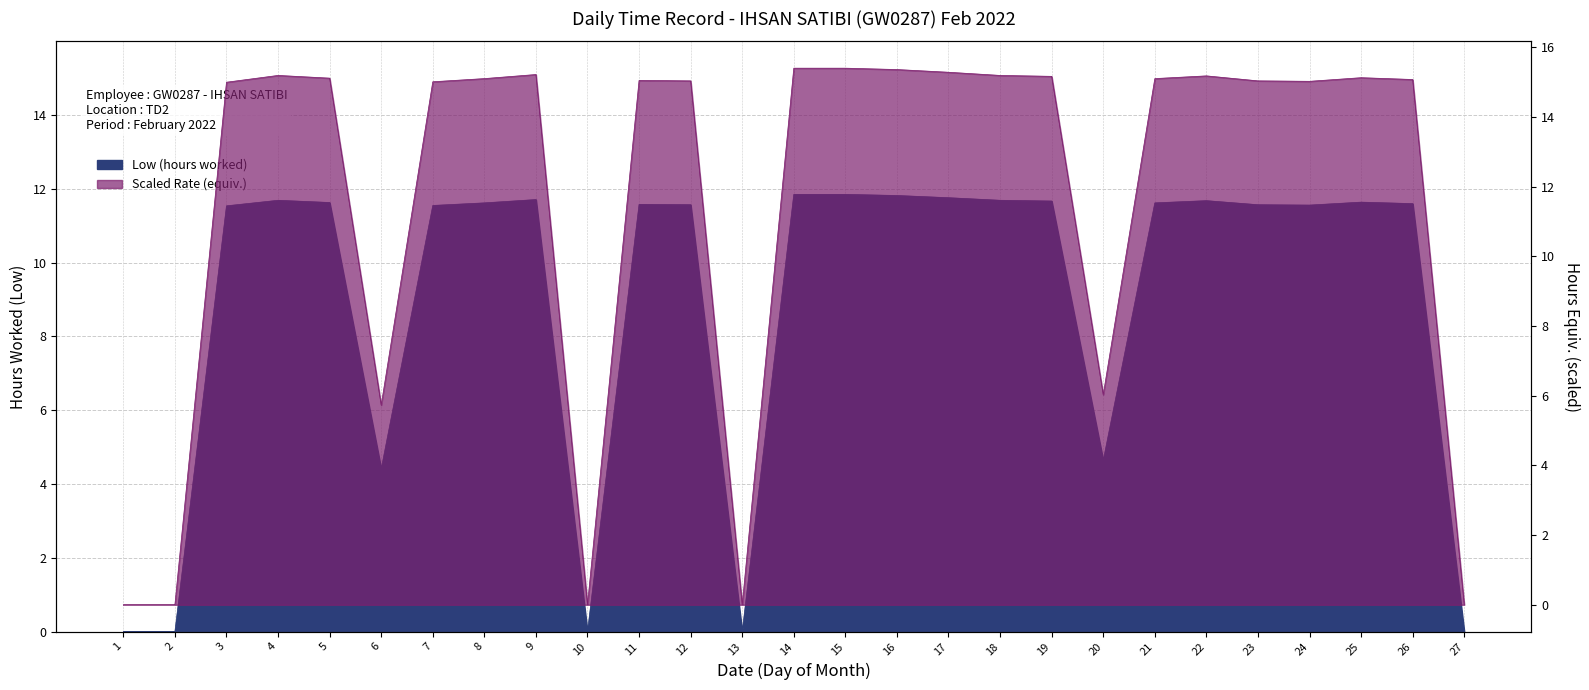

Reading left to right, list all the values displayed in this chart.

0.0	0.0	15.0	15.2	15.1	5.7	15.0	15.1	15.2	0.0	15.1	15.0	0.0	15.4	15.4	15.4	15.3	15.2	15.2	6.0	15.1	15.2	15.0	15.0	15.1	15.1	0.0